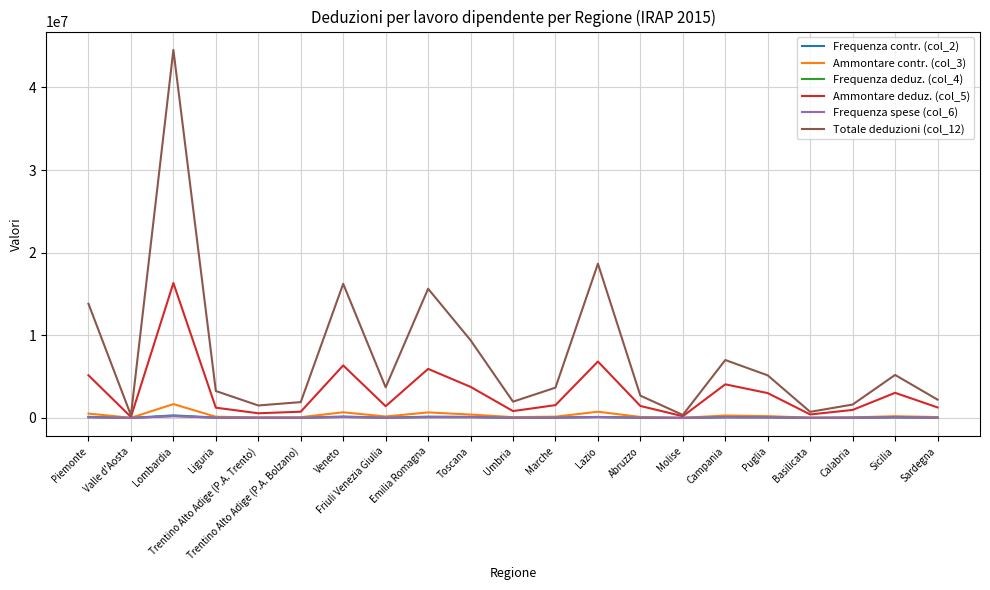

Which series has the largest total across all categories?

Totale deduzioni (col_12)